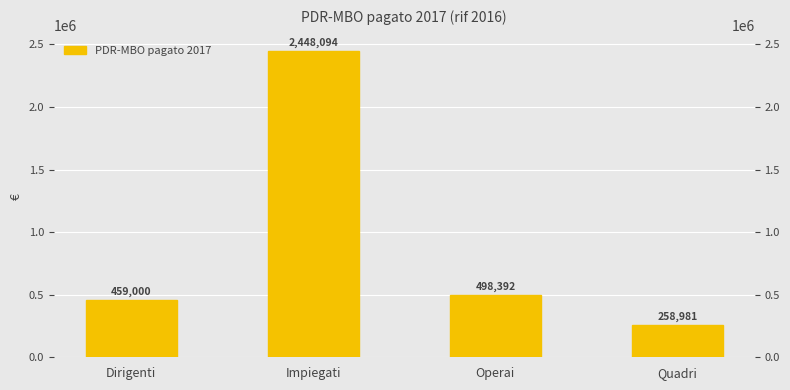

Reading left to right, transcribe all the data shown in this chart.

459000.0	2448093.6	498392.1	258980.8